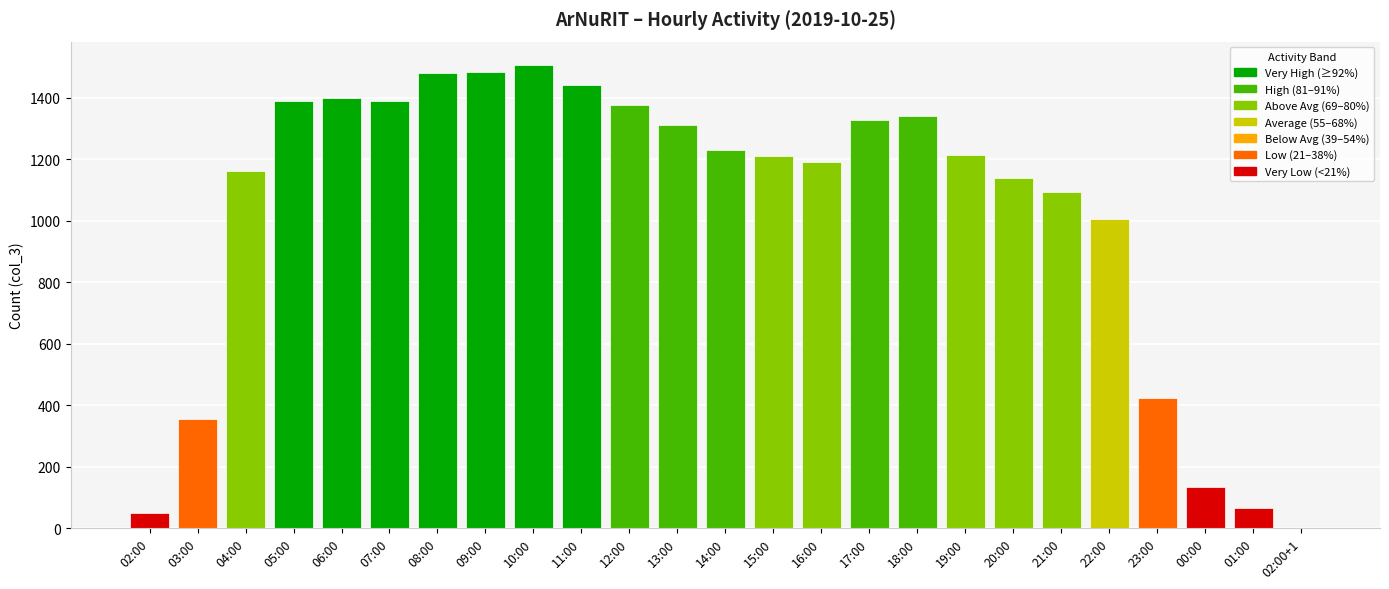

The chart shows a value of 1140 at 20:00. True or false?

True